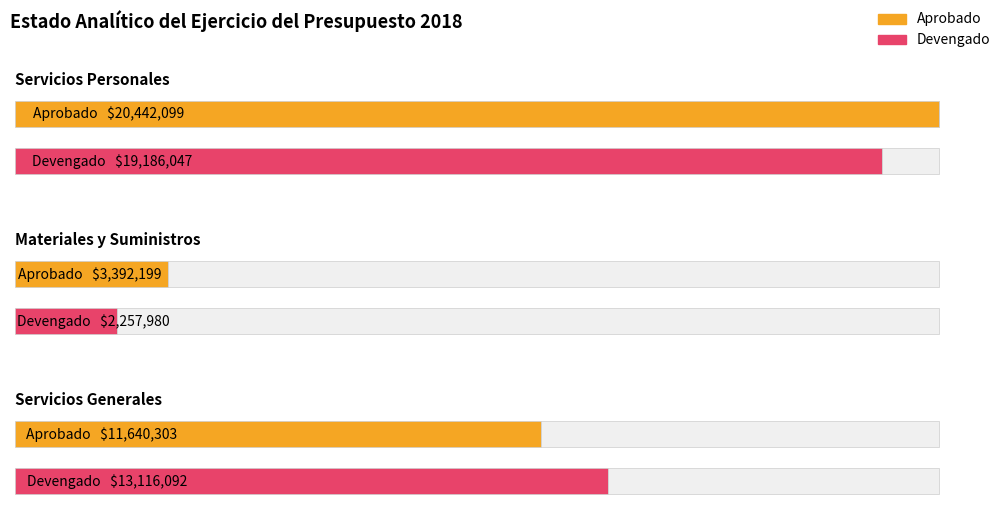

Which has a higher value, Servicios Personales or Materiales y Suministros?

Servicios Personales